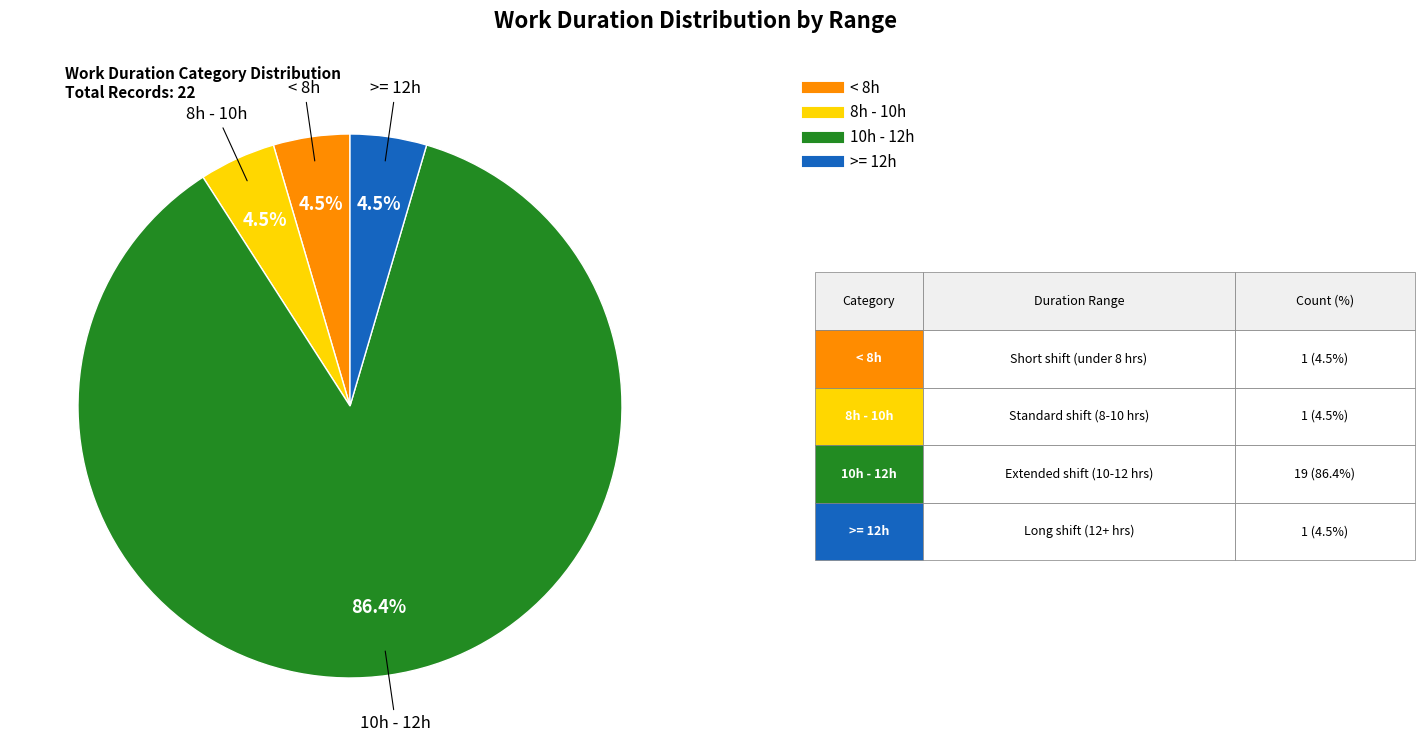

Does any single category account for the majority?

Yes